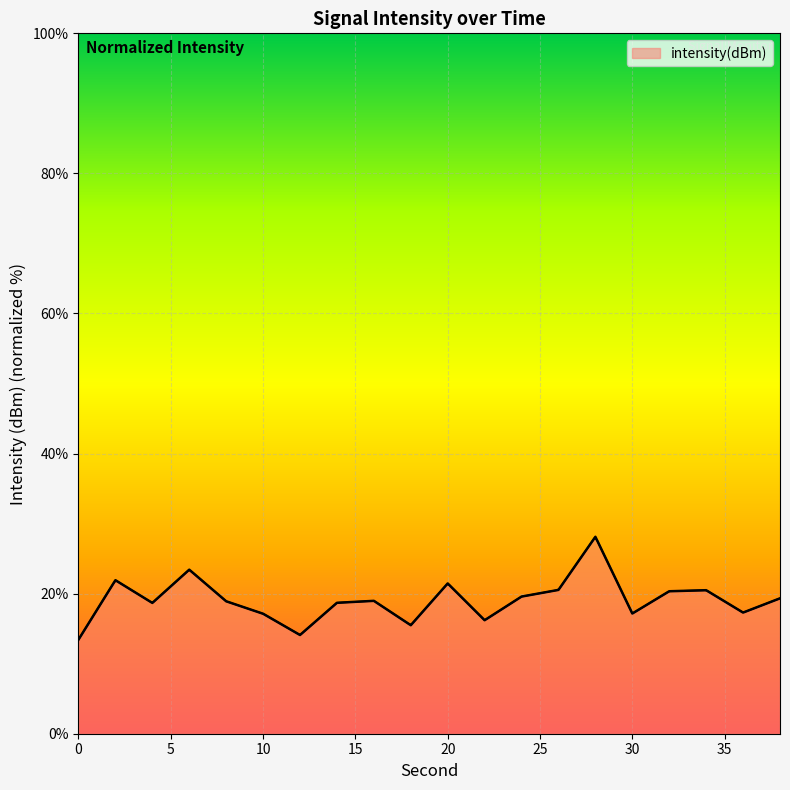

List the labels in order of value, smallest first.

0, 12, 18, 22, 10, 30, 36, 4, 14, 8, 16, 38, 24, 32, 34, 26, 20, 2, 6, 28